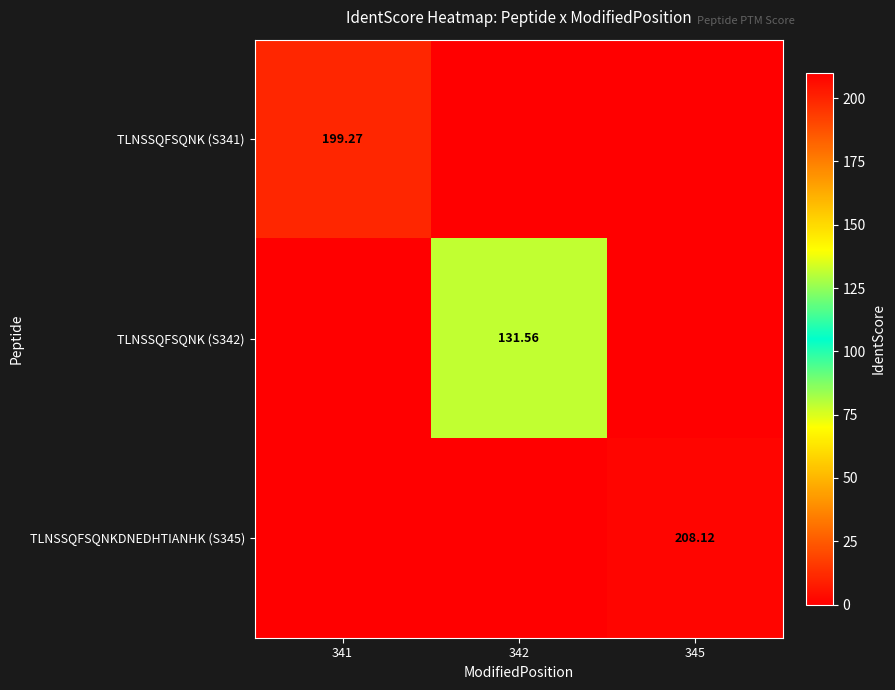

True or false: TLNSSQFSQNK (S341) has a value of -61.4 at 342.

False